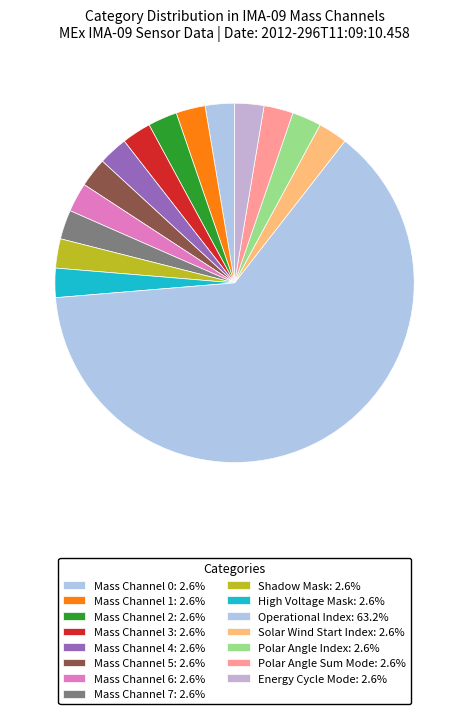

What percentage is the Polar Angle Index slice, to the nearest percent?

3%